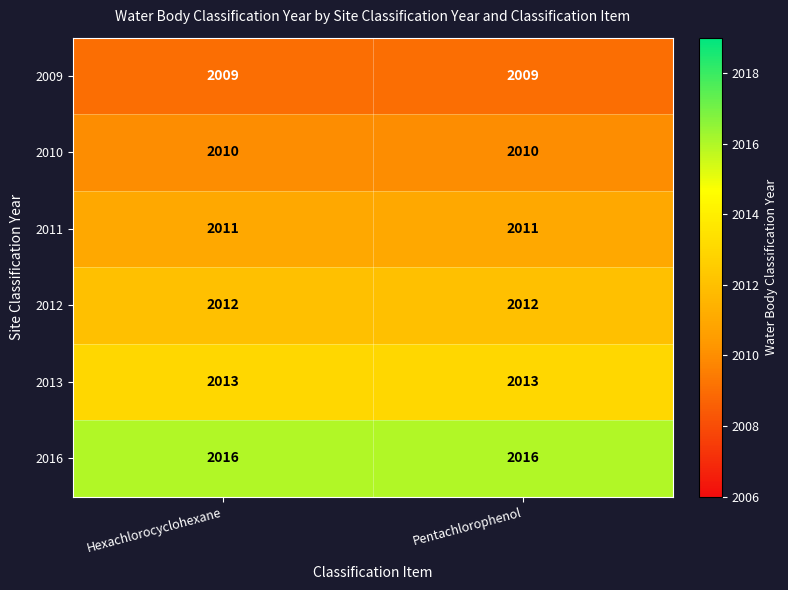

Rank the series by their maximum value, from highest to lowest.

2016, 2013, 2012, 2011, 2010, 2009